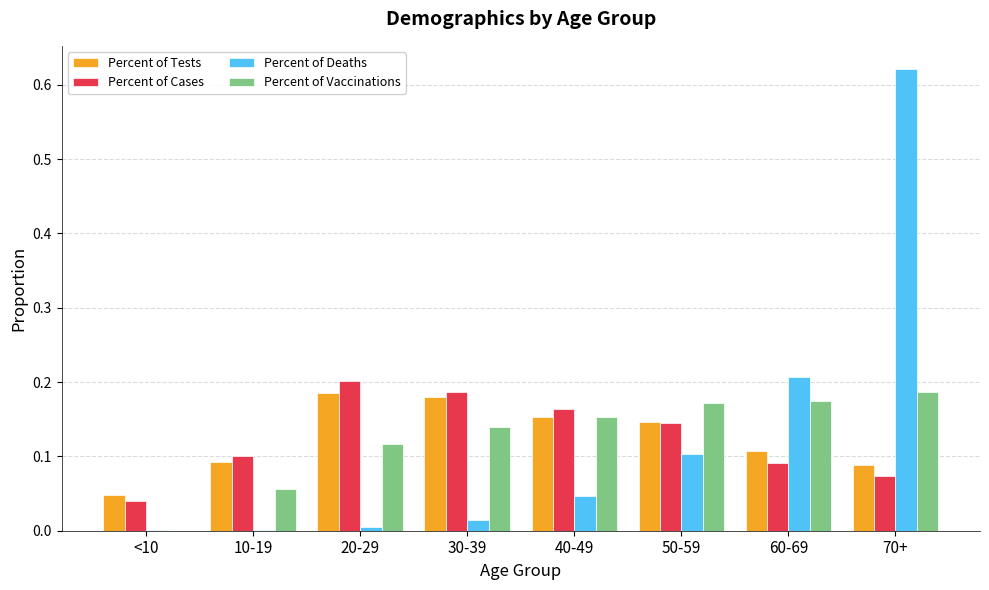

Which label corresponds to the largest value in the chart?

70+